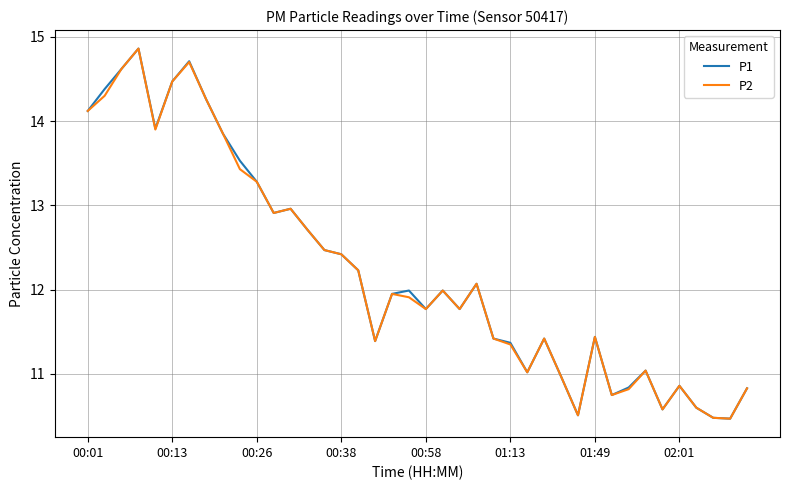

What is the minimum value for P1?

10.5